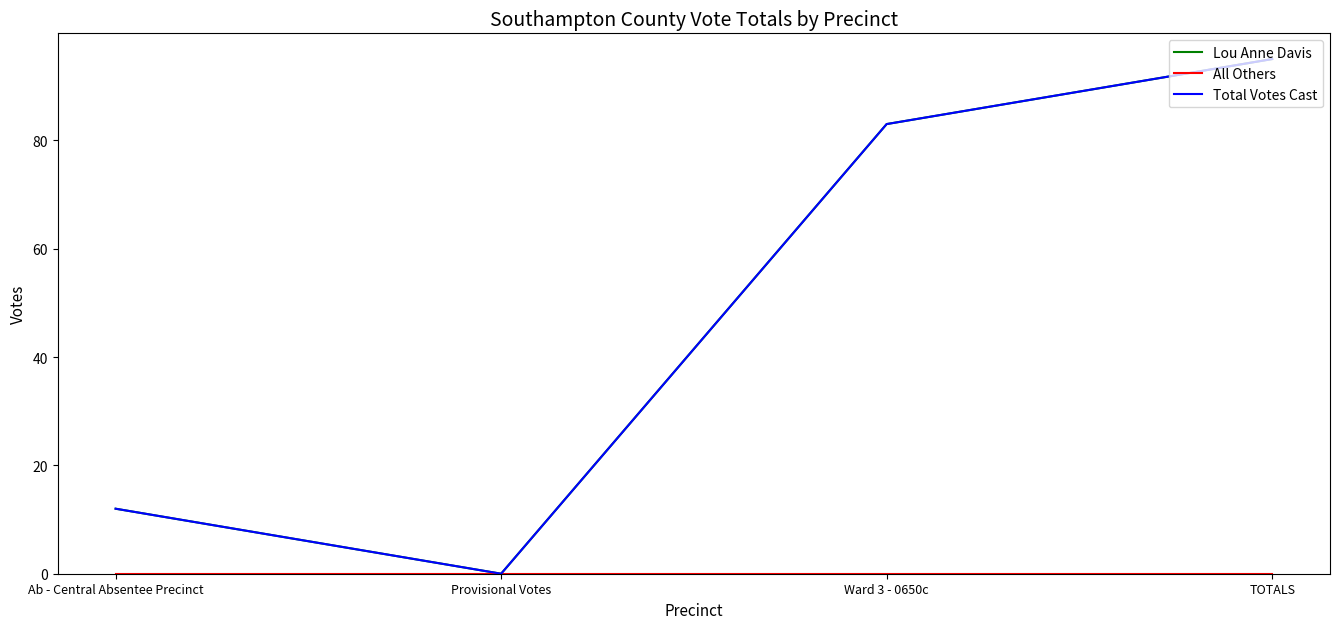

What is the value of the Lou Anne Davis point at the 1st from the left?

12